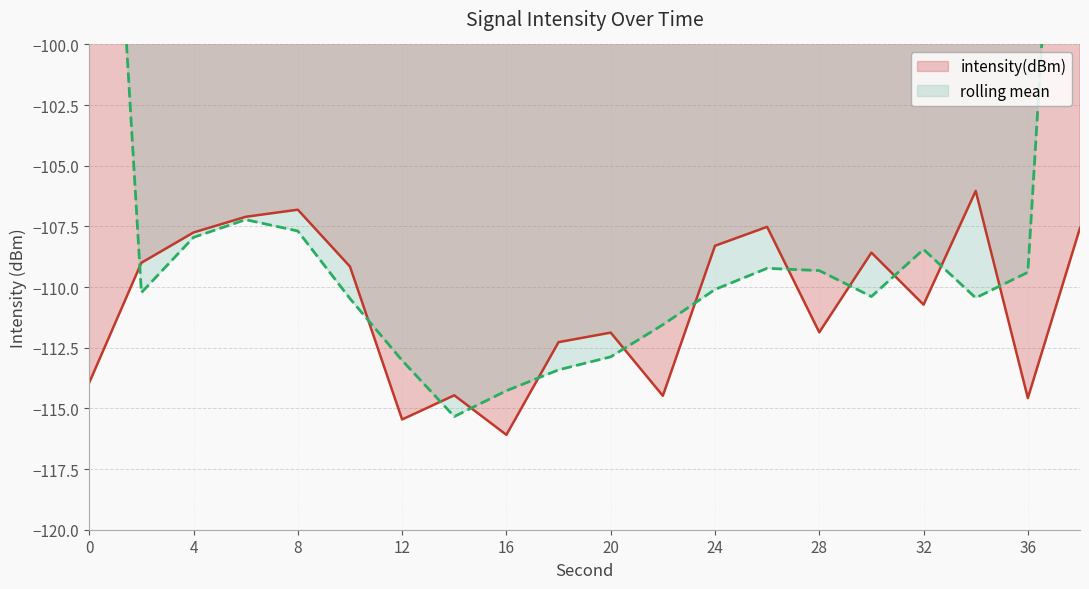

Which label corresponds to the smallest value in the chart?

16